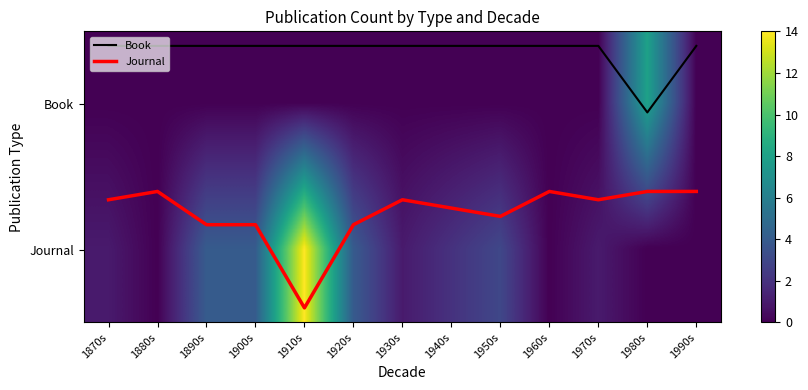

What is the average value of the Journal series?

0.7